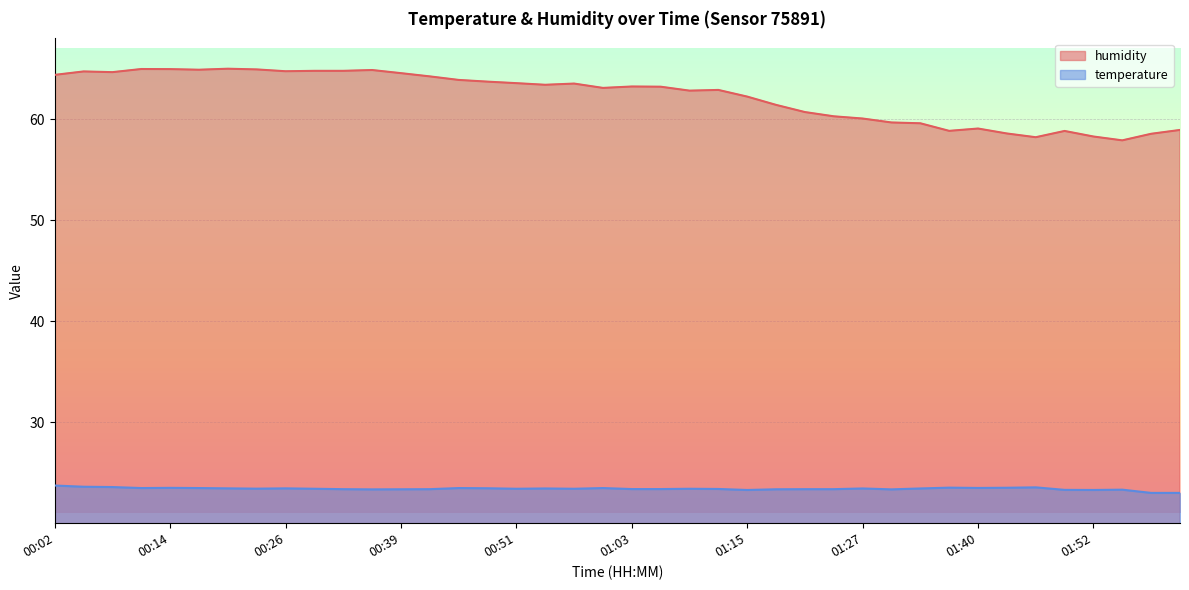

What is the label of the 21st point from the left?

01:03